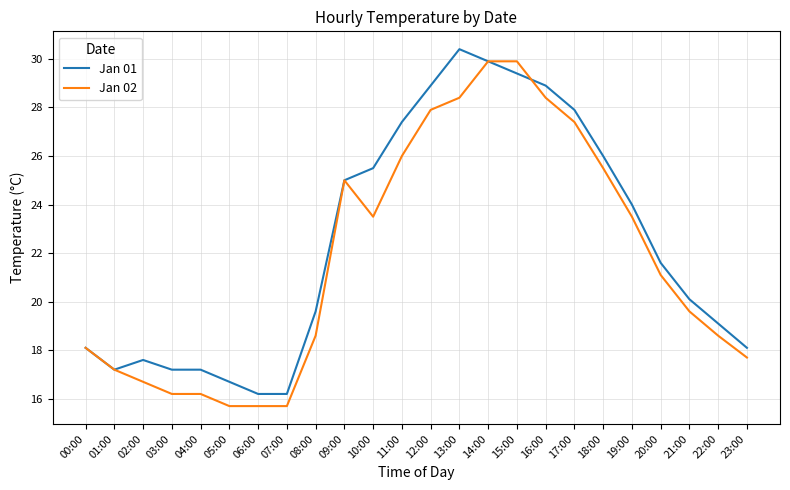

Reading left to right, extract all data points from this chart.

Jan 01: 18.1	17.2	17.6	17.2	17.2	16.7	16.2	16.2	19.6	25.0	25.5	27.4	28.9	30.4	29.9	29.4	28.9	27.9	26.0	24.0	21.6	20.1	19.1	18.1
Jan 02: 18.1	17.2	16.7	16.2	16.2	15.7	15.7	15.7	18.6	25.0	23.5	26.0	27.9	28.4	29.9	29.9	28.4	27.4	25.5	23.5	21.1	19.6	18.6	17.7